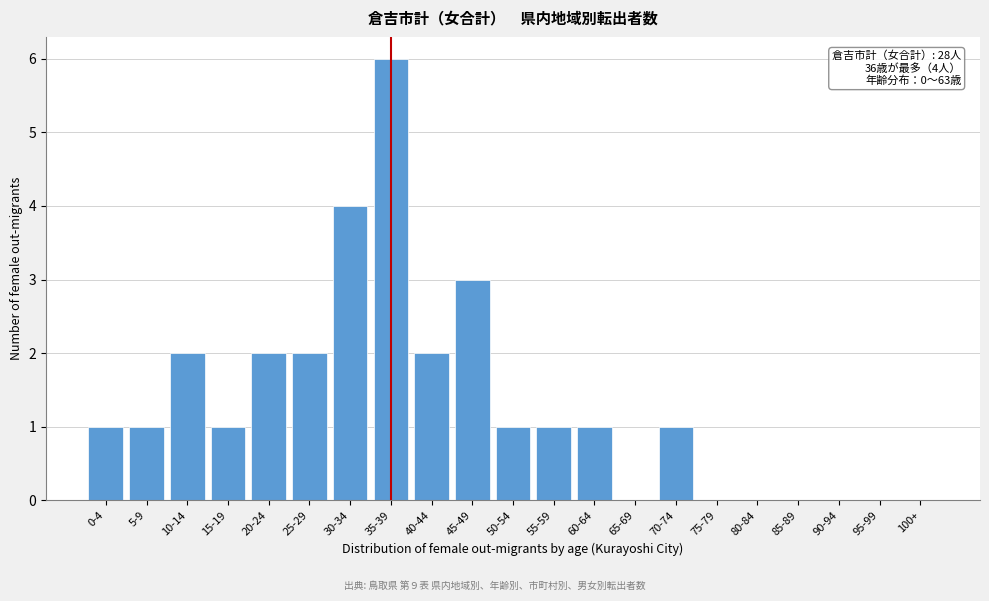

At which category does the chart reach its peak across all series?

35-39